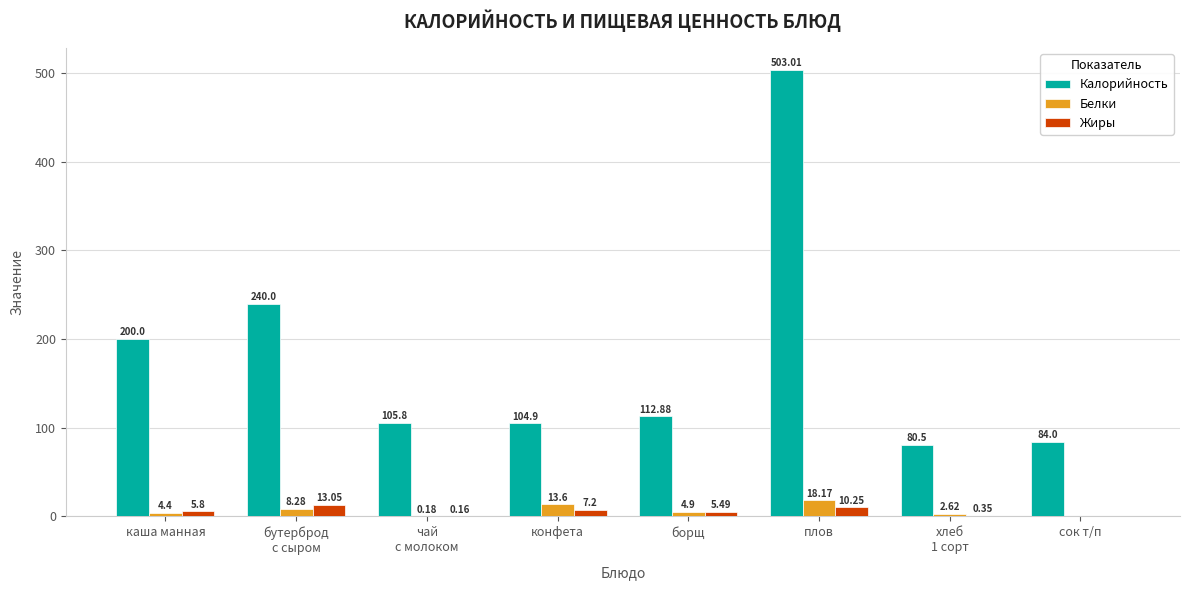

What are all the series names shown in the legend?

Калорийность, Белки, Жиры